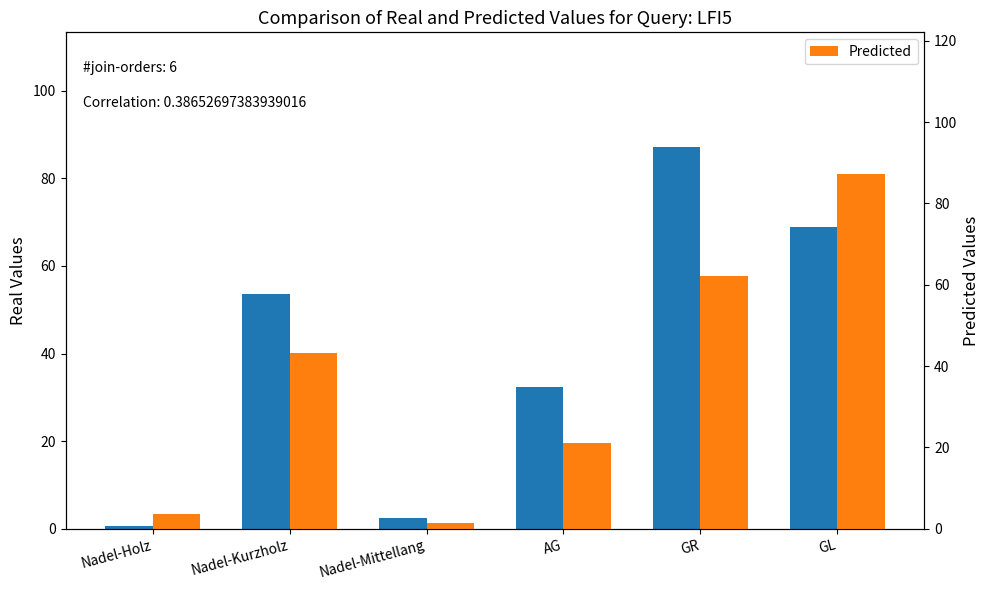

Which series has the widest spread of values?

Real Values